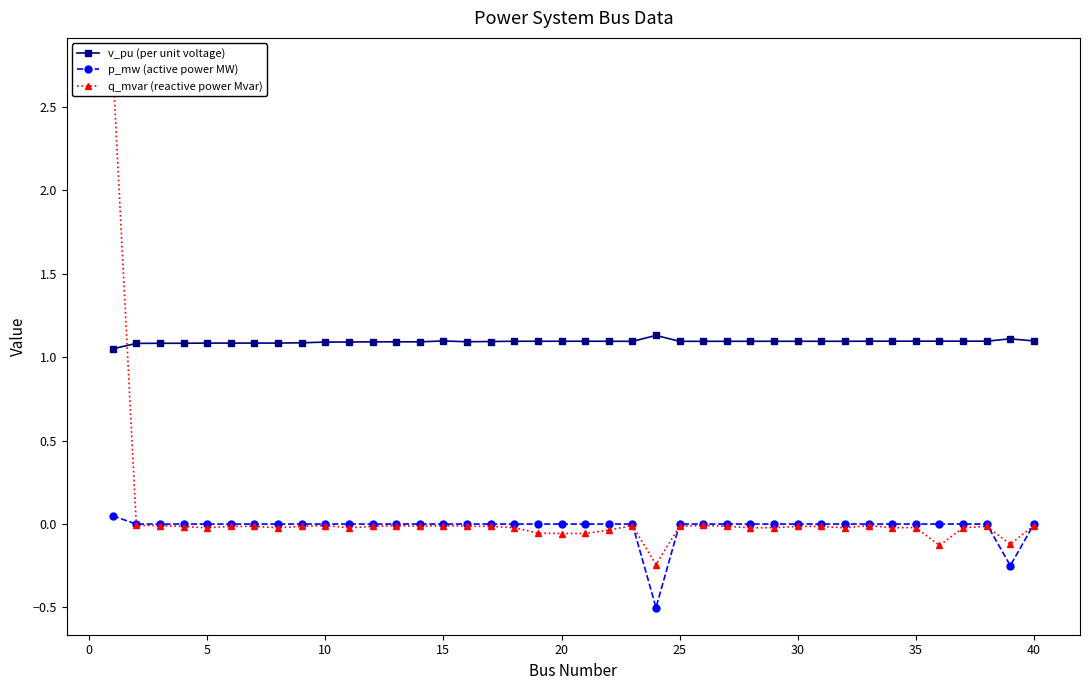

True or false: v_pu (per unit voltage) and p_mw (active power MW) cross at least once.

False